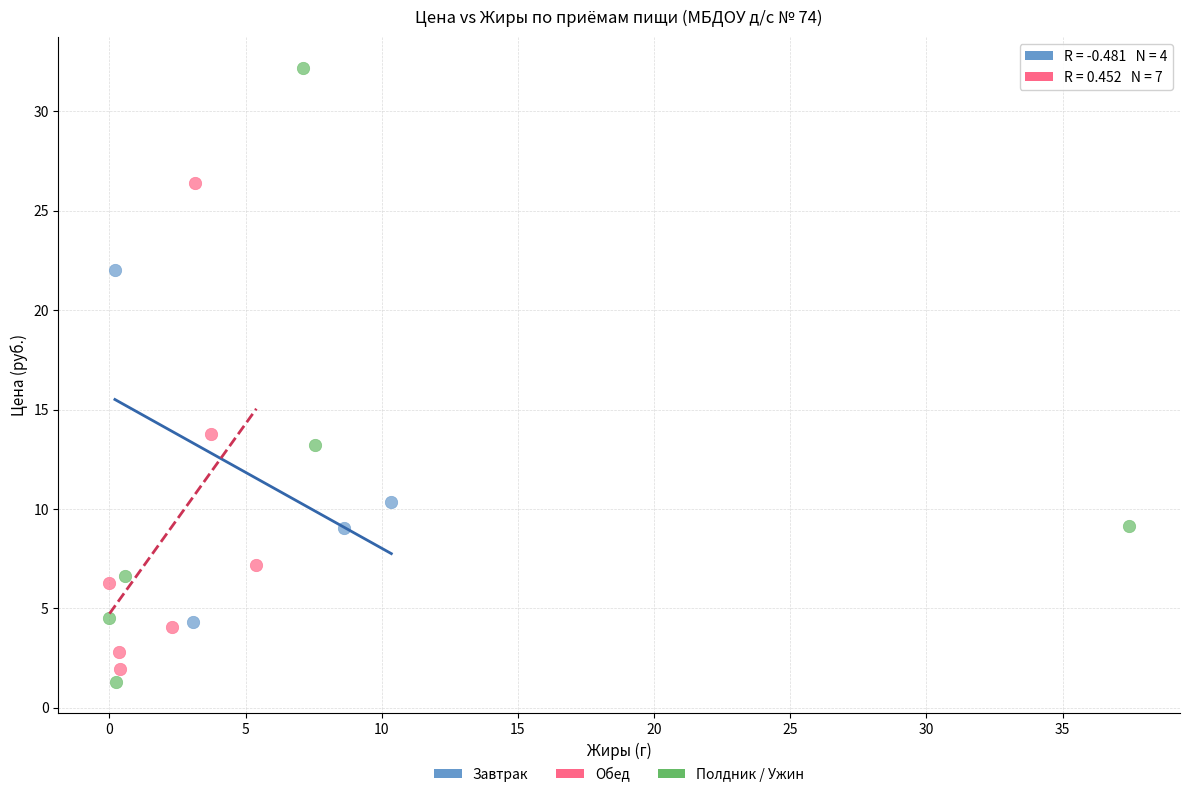

Which series has the largest Y range (max minus min)?

Полдник / Ужин